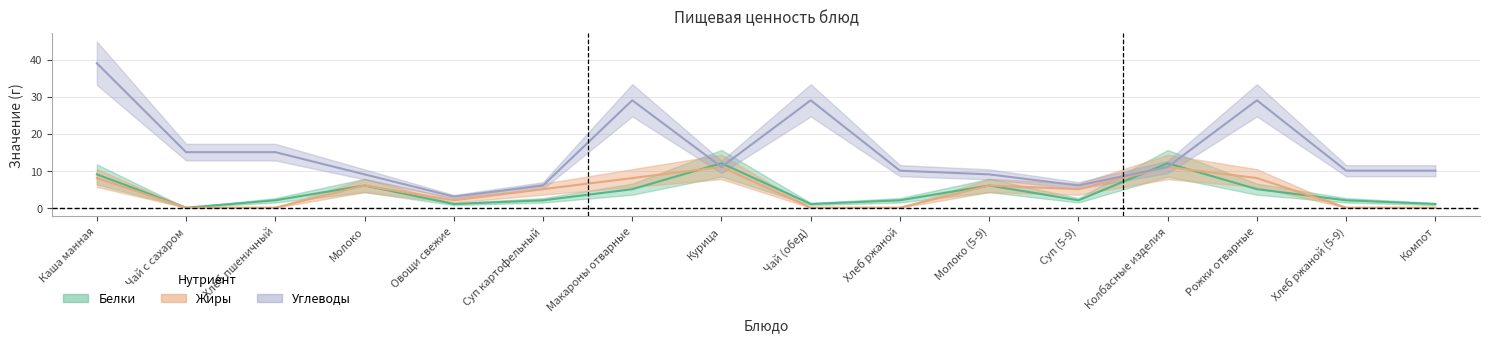

What is the sum of the Углеводы values at Хлеб ржаной (5-9) and Хлеб ржаной?

20